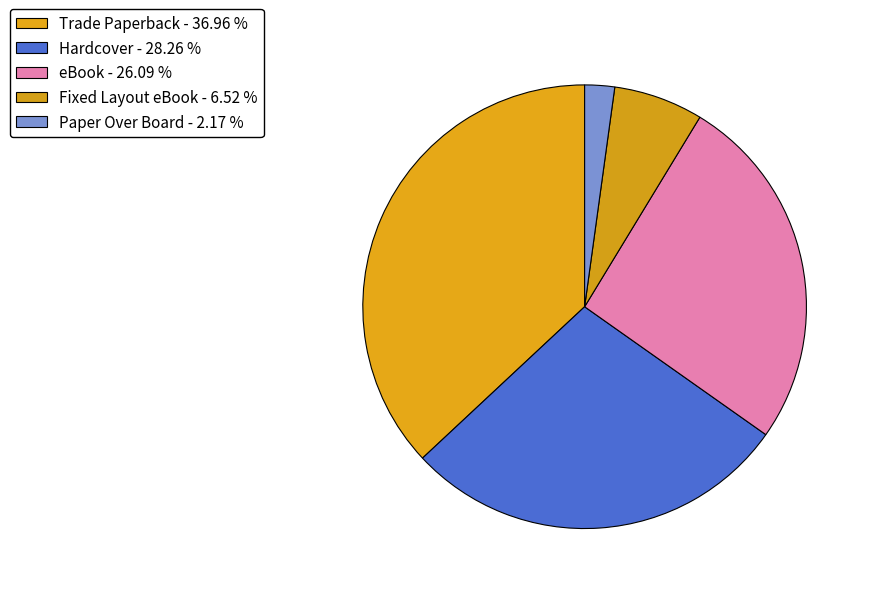

How many slices are in this pie chart?

5